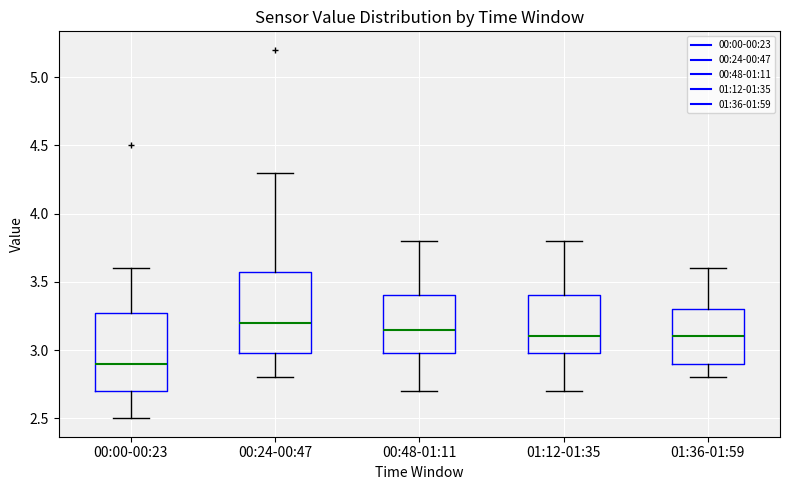

Which box has the lowest median line?

00:00-00:23